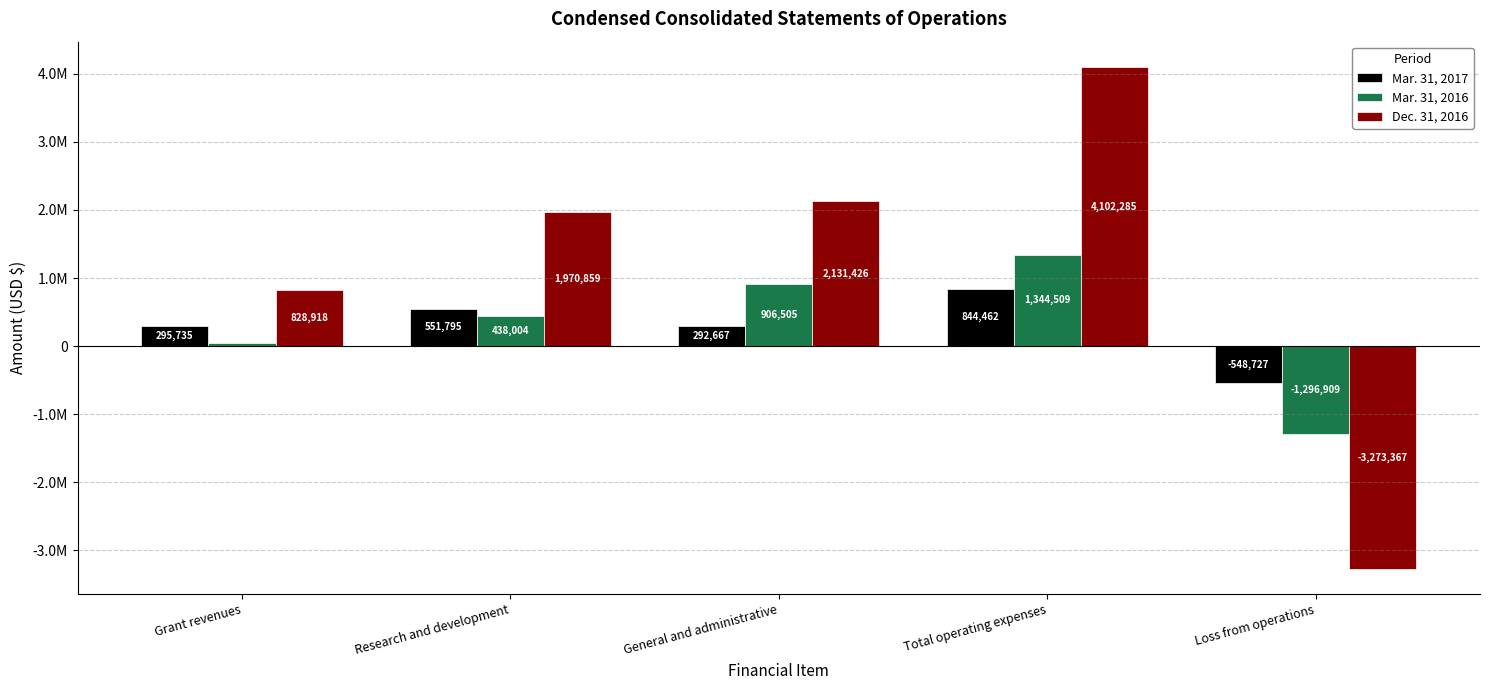

Are the bars grouped side by side (vs. stacked)?

Yes